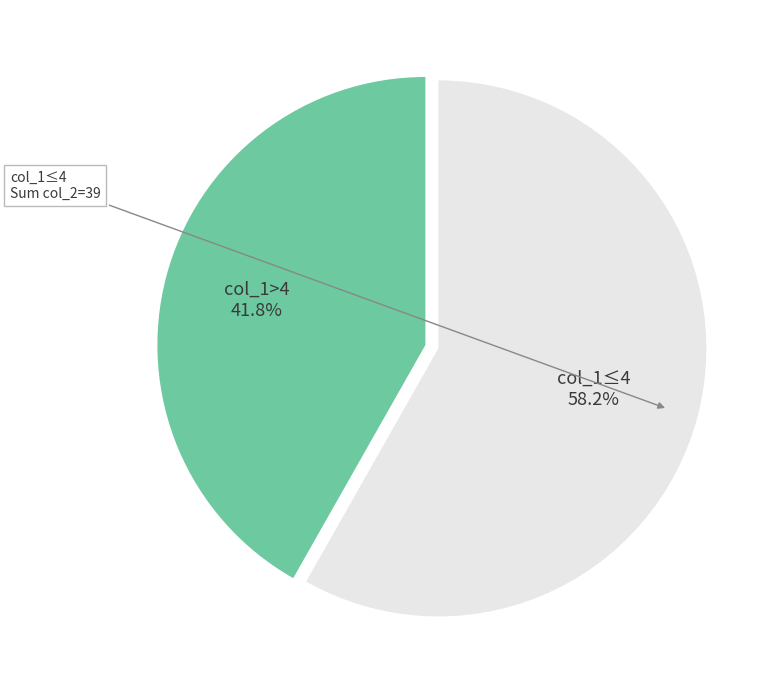

Is there a majority slice in this chart?

Yes